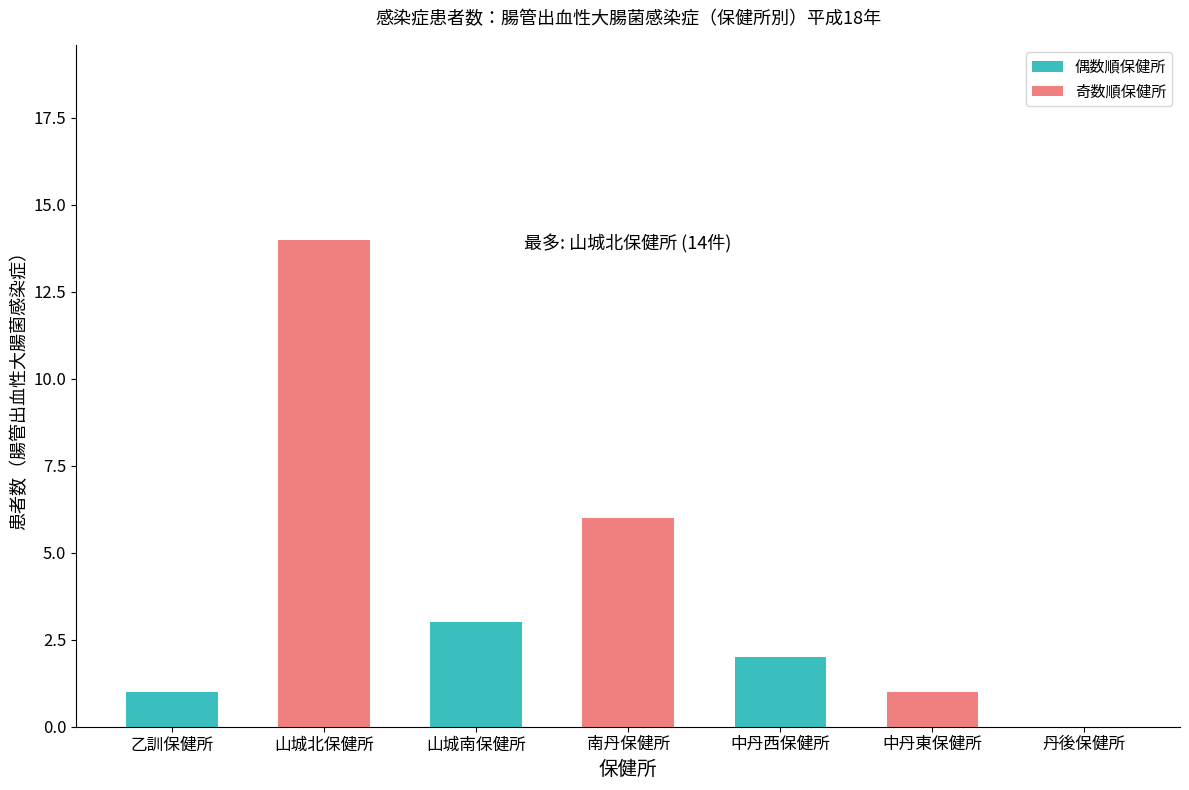

Read the value at 山城南保健所.

3